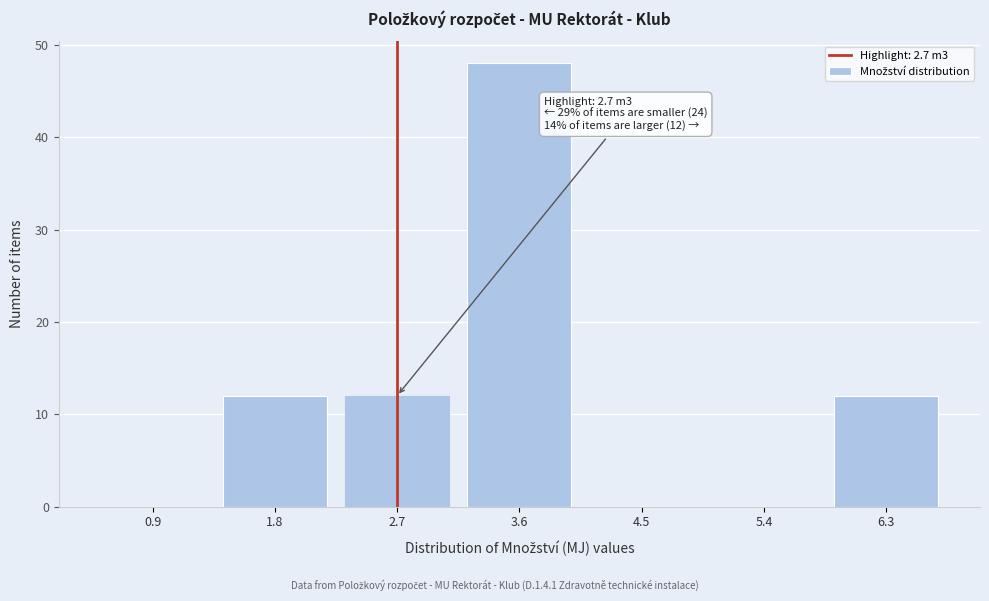

Reading right to left, extract all data points from this chart.

6.3=12	5.4=0	4.5=0	3.6=48	2.7=12	1.8=12	0.9=0